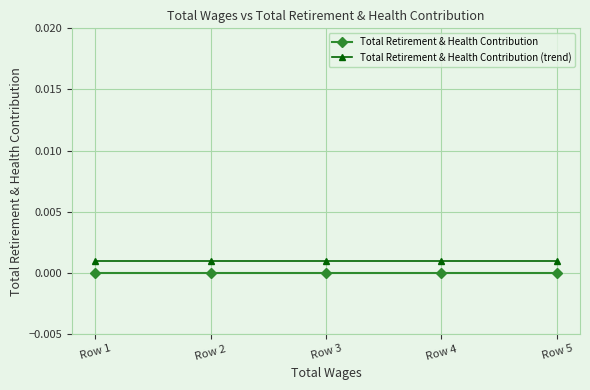

True or false: Total Retirement & Health Contribution has more than 2 interior local peaks.

False